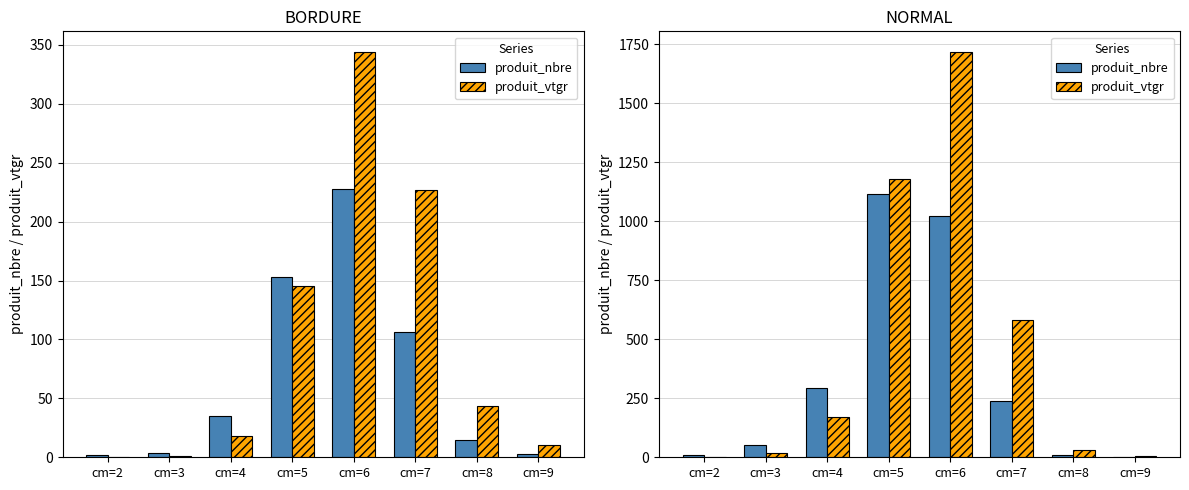

Between cm=2 and cm=4, which series saw the biggest shift?

produit_nbre